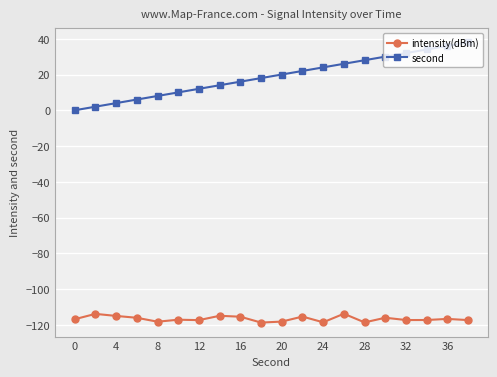

What is the lowest value of the intensity(dBm) series?

-118.8